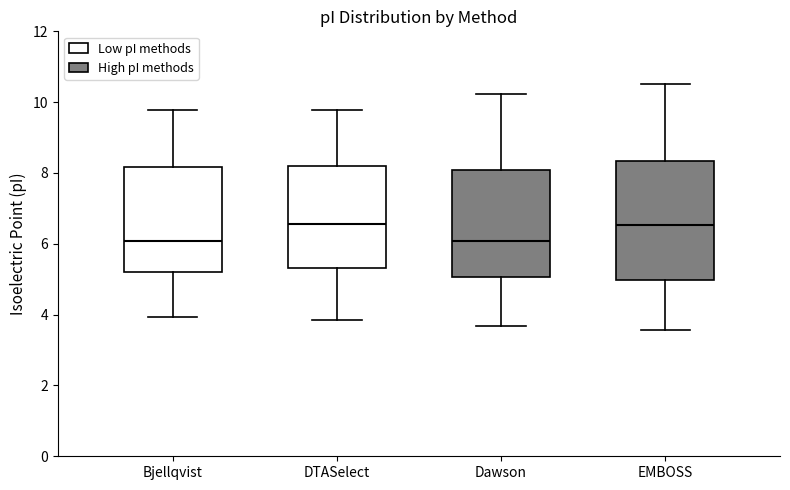

Which box is the tallest, from its lower edge to its upper edge?

EMBOSS